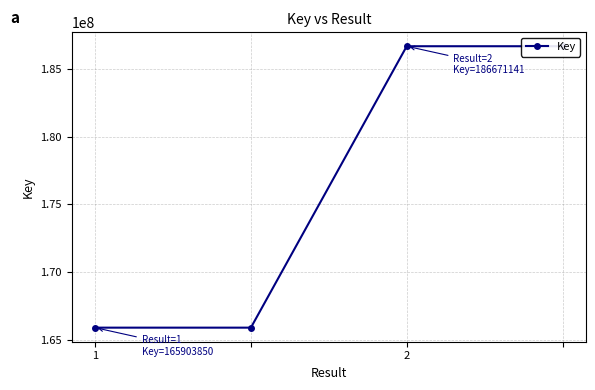

What is the value of the 4th point from the left?

186671141